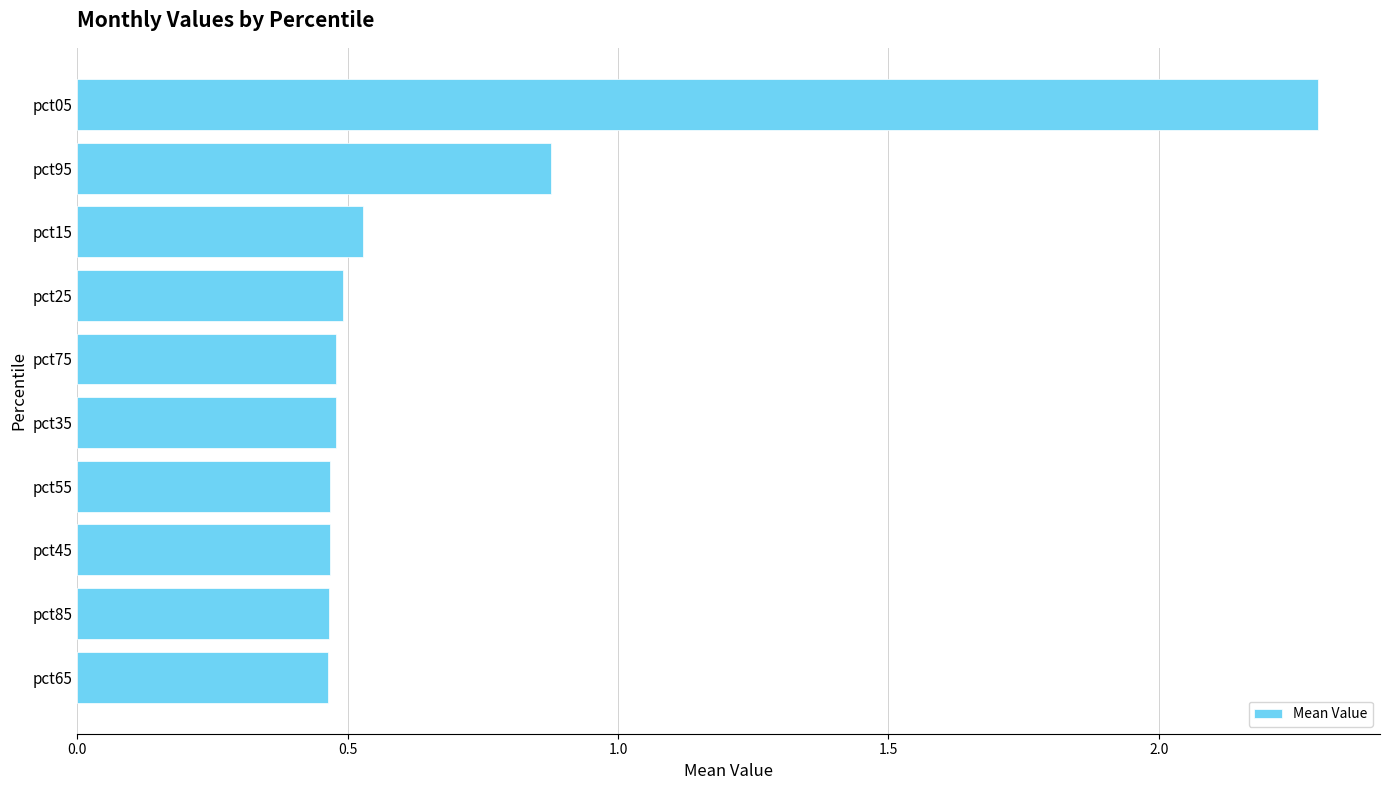

True or false: the data shows 2.3 at pct05.

True